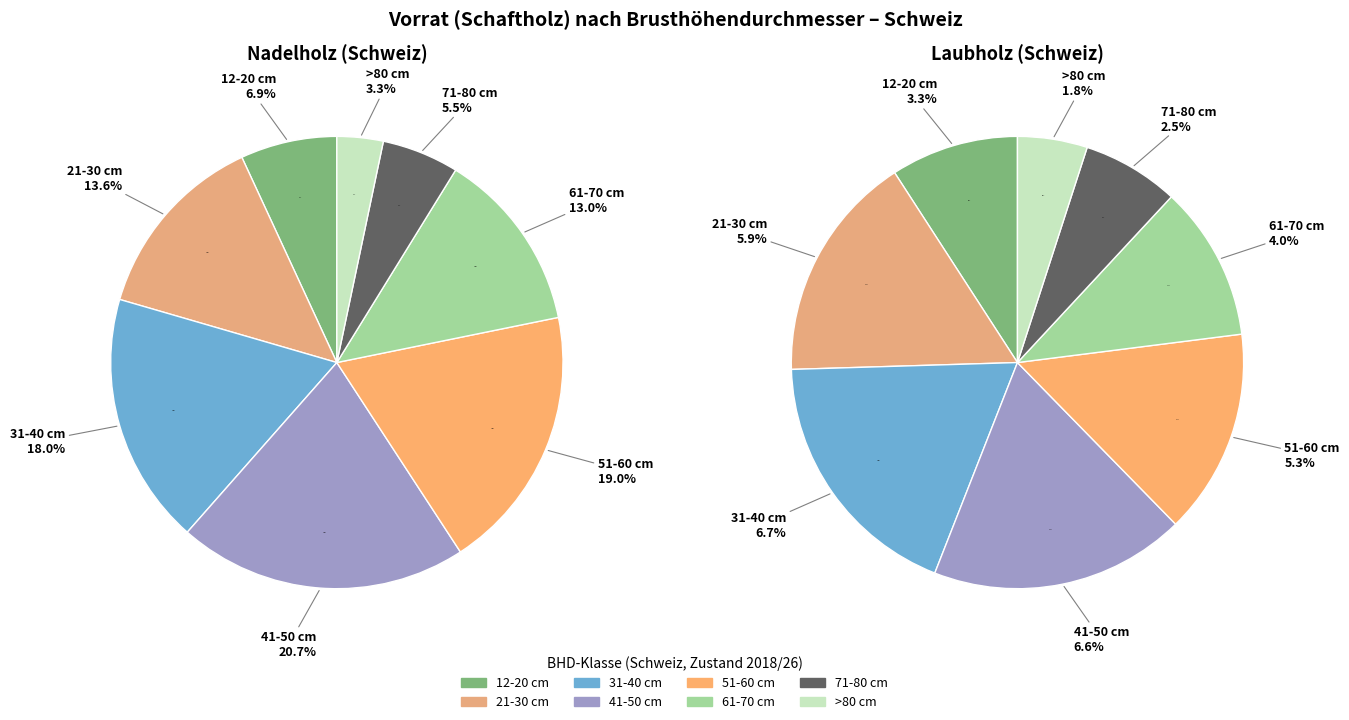

What is the ratio of the value at 61-70 cm to the value at 41-50 cm?

0.6